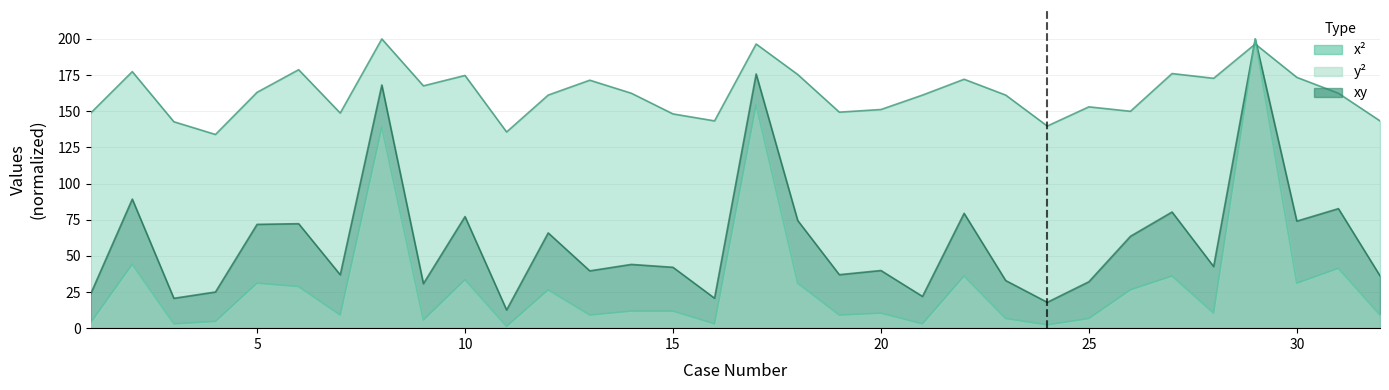

What is the average value of the x2 series?

162.3